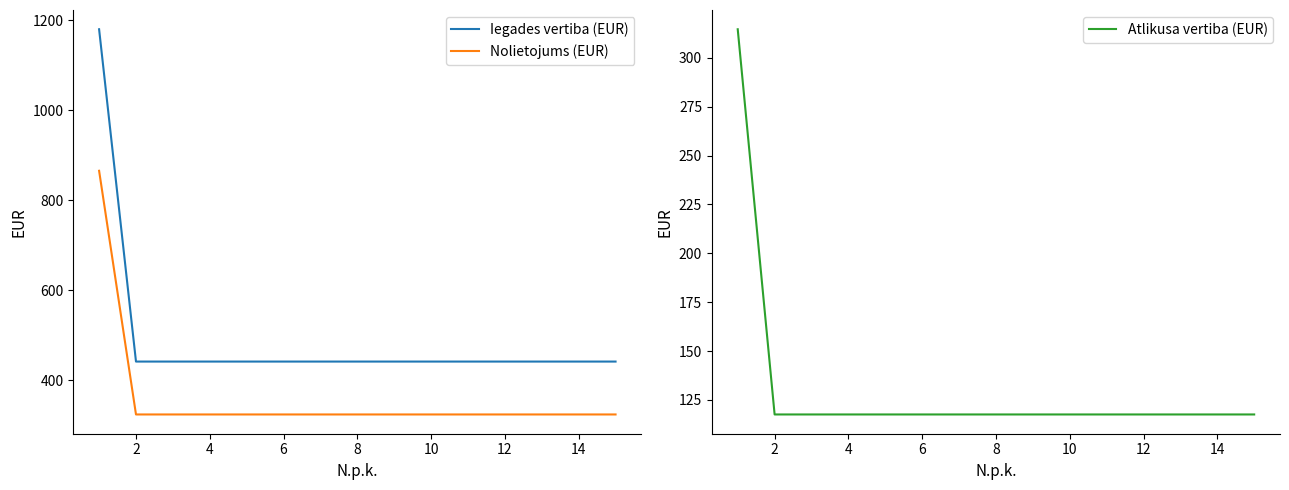

The value of Atlikusa vertiba (EUR) at 12 is 81.7. True or false?

False